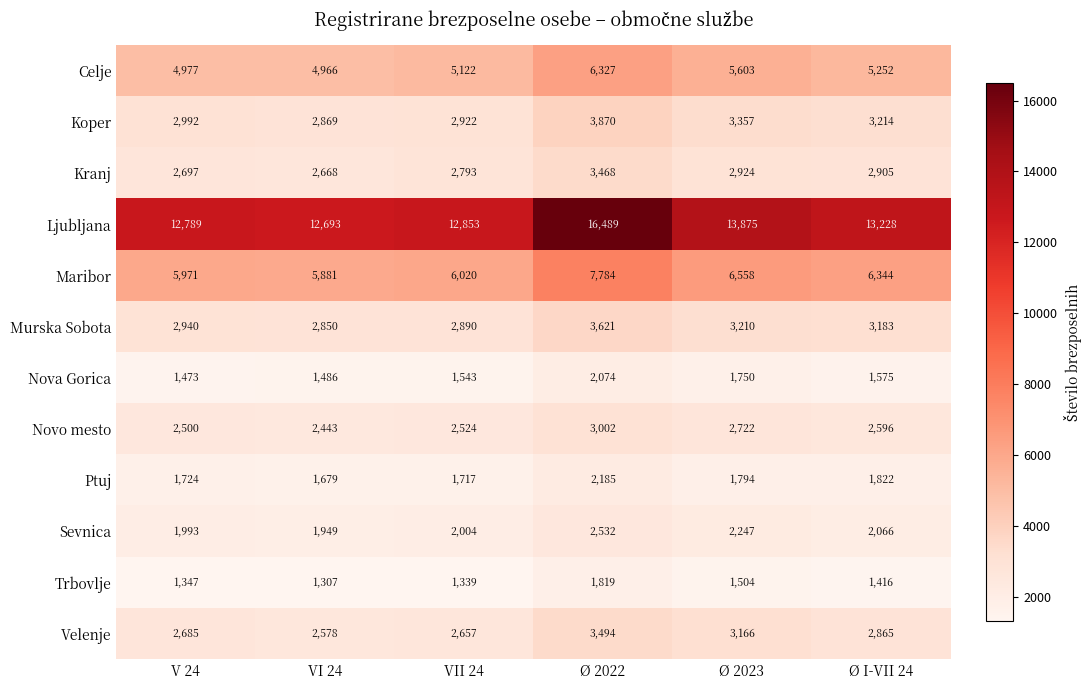

Is it true that Maribor equals 6558 at Ø 2023?

True